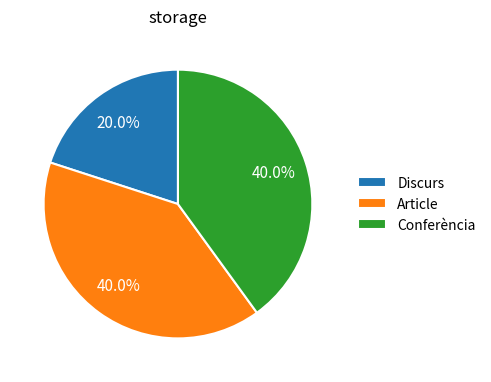

What portion of the pie excludes Article?

60.0%